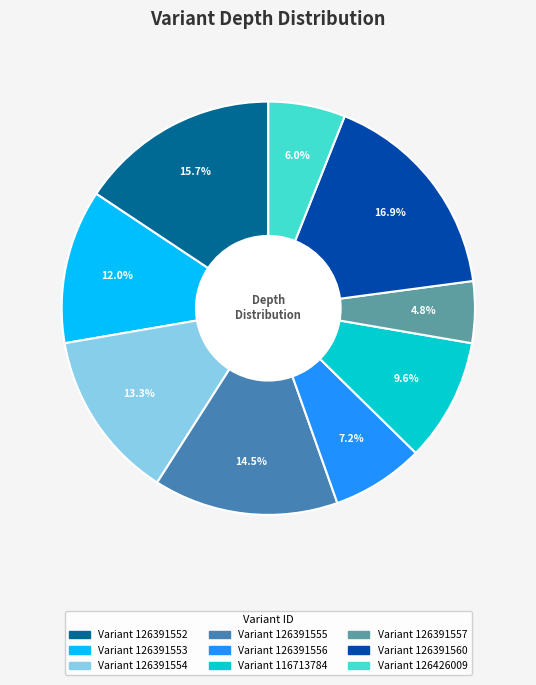

Is there a majority slice in this chart?

No